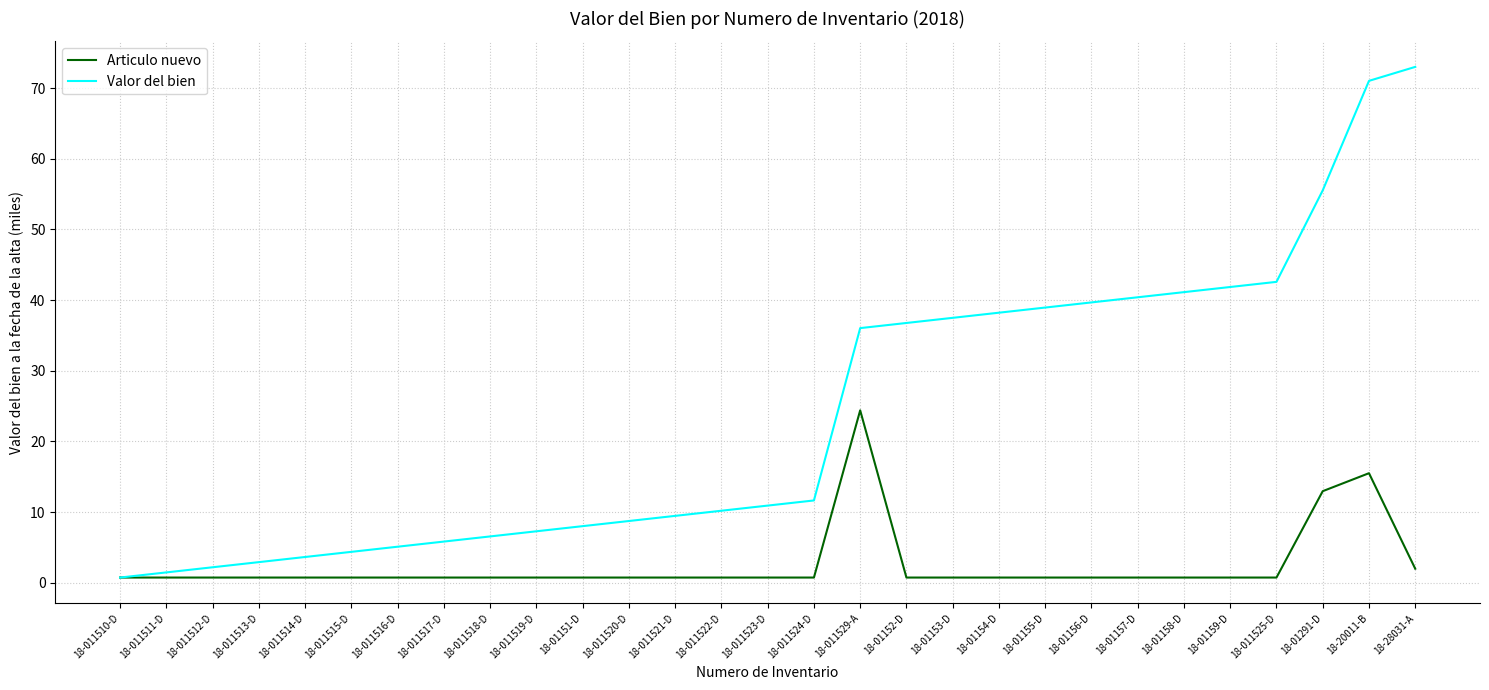

Which series has the largest range (max minus min)?

Valor del bien